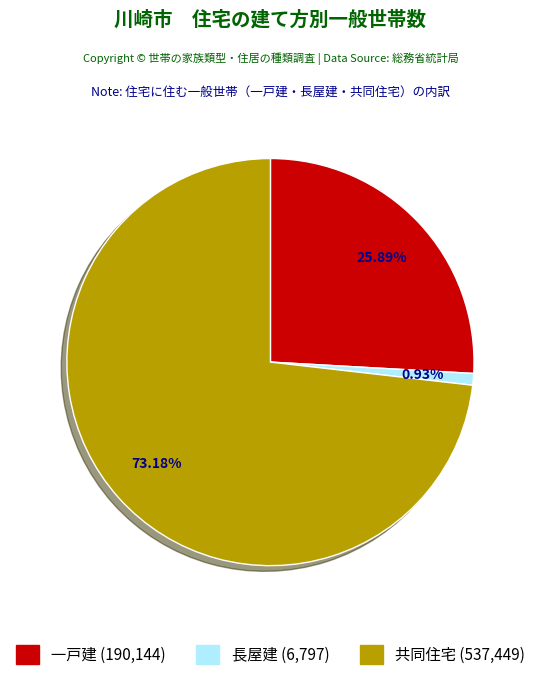

To the nearest percent, what is the combined percentage of 長屋建 and 共同住宅?

74%